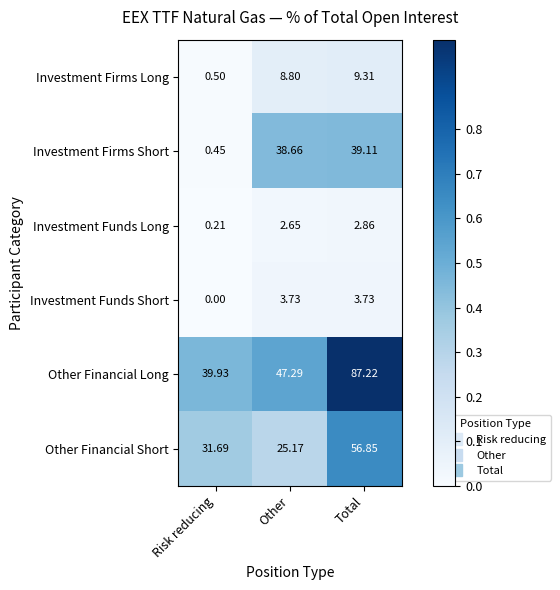

Which series has the largest range (max minus min)?

Other Financial Long